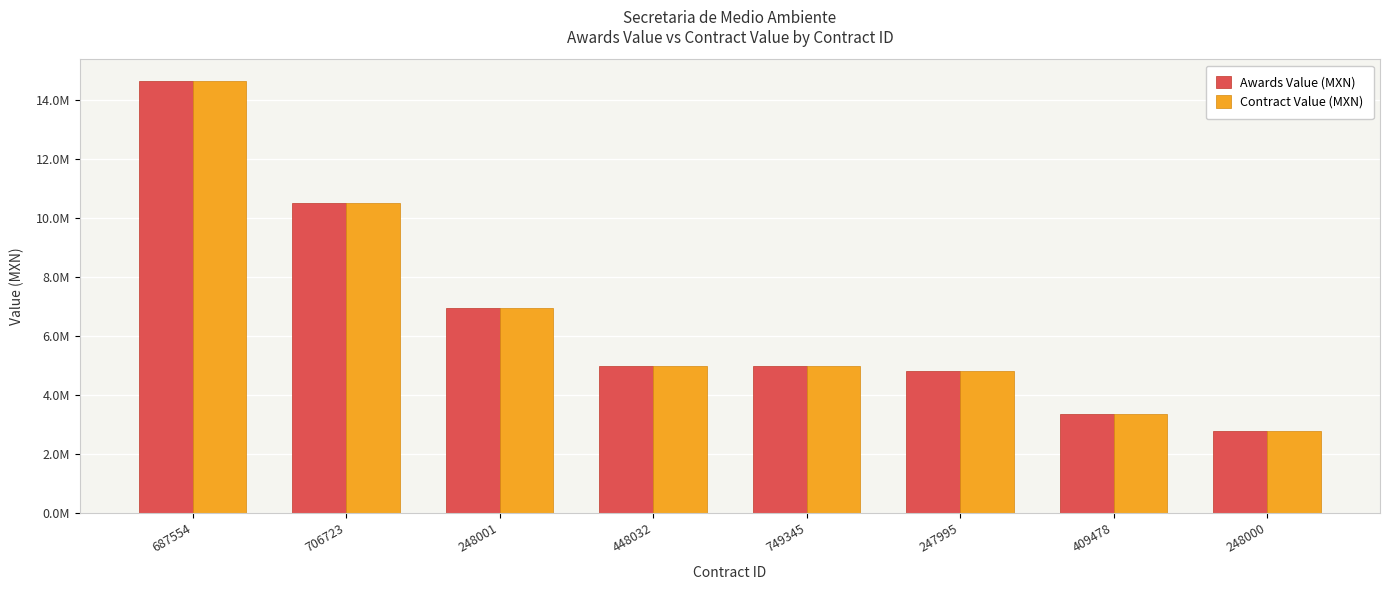

What are all the series names shown in the legend?

Awards Value (MXN), Contract Value (MXN)